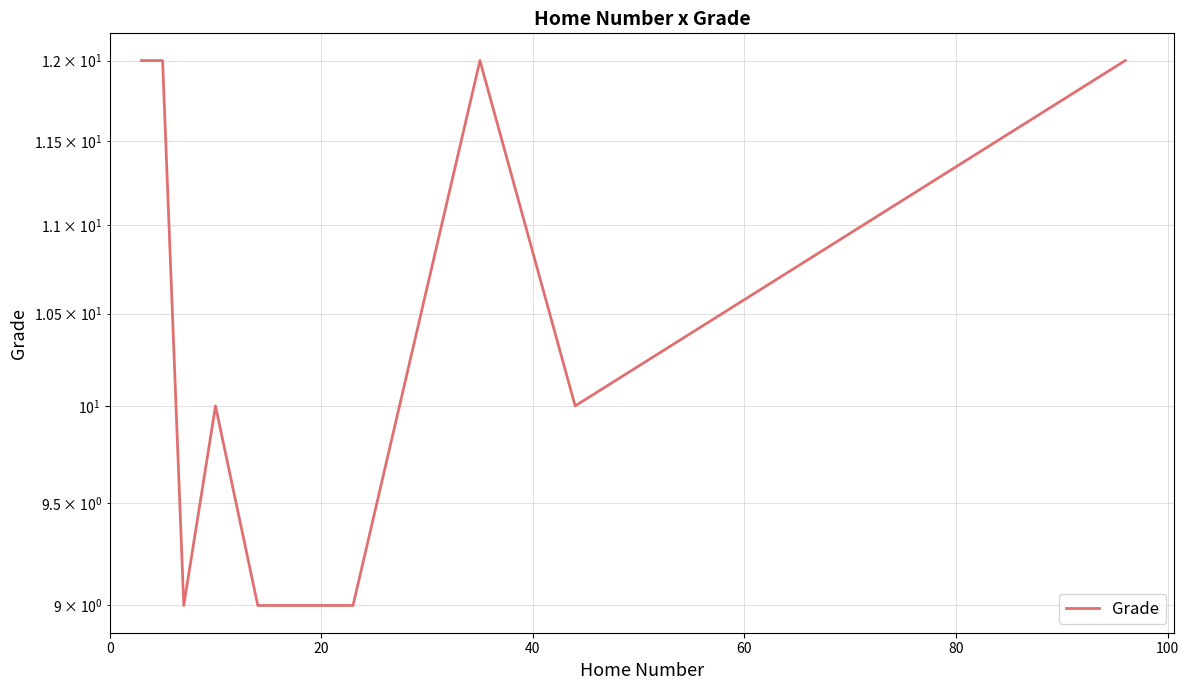

What position from the right is 20?

10